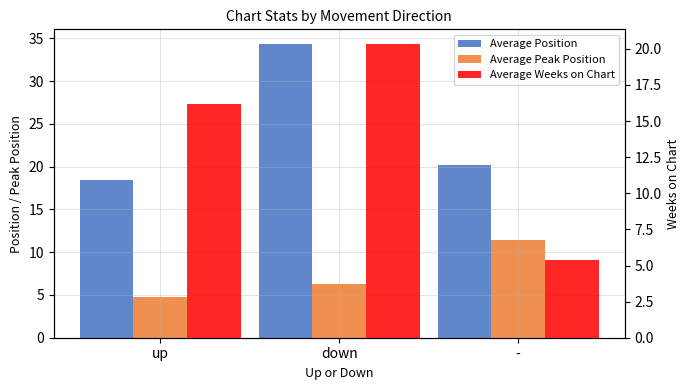

What are all the series names shown in the legend?

Average Position, Average Peak Position, Average Weeks on Chart